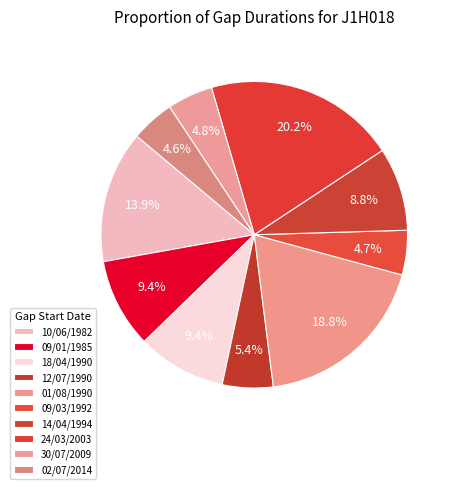

How many segments does this pie chart have?

10